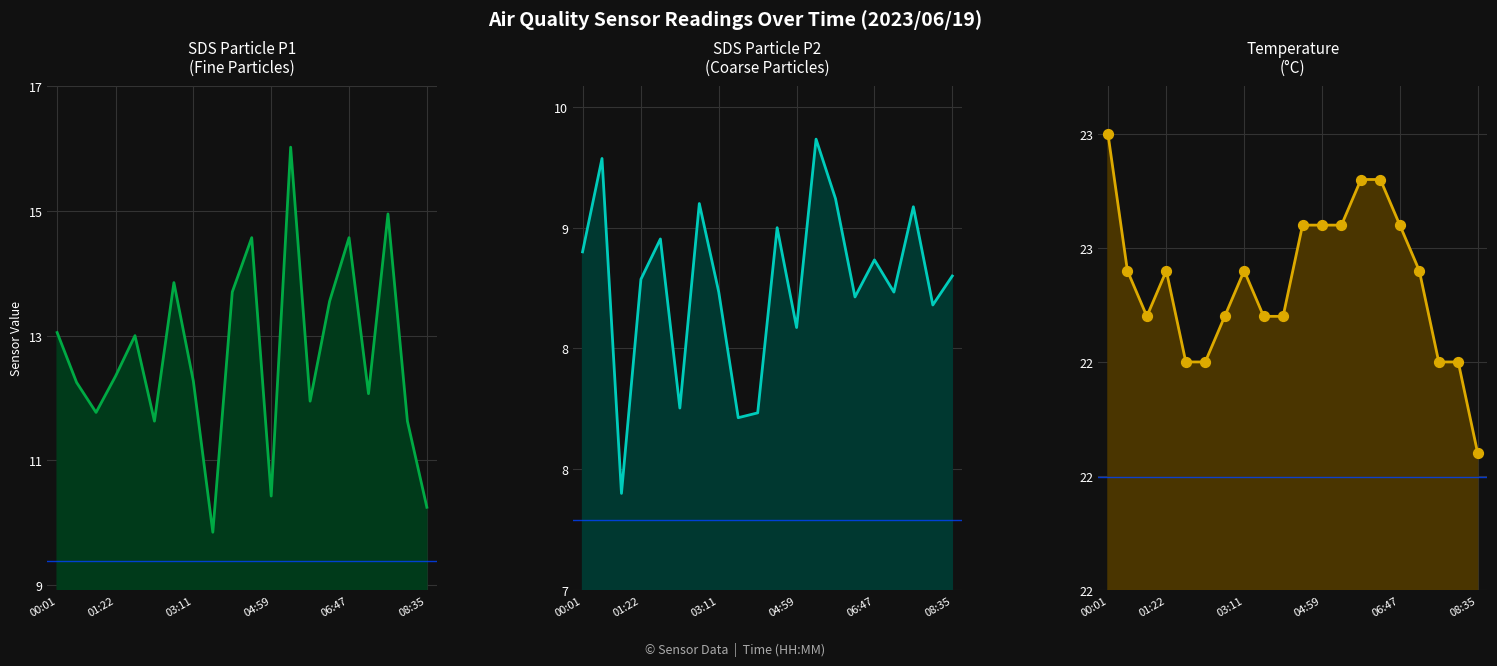

Which series has the widest spread of Y values?

SDS_P1